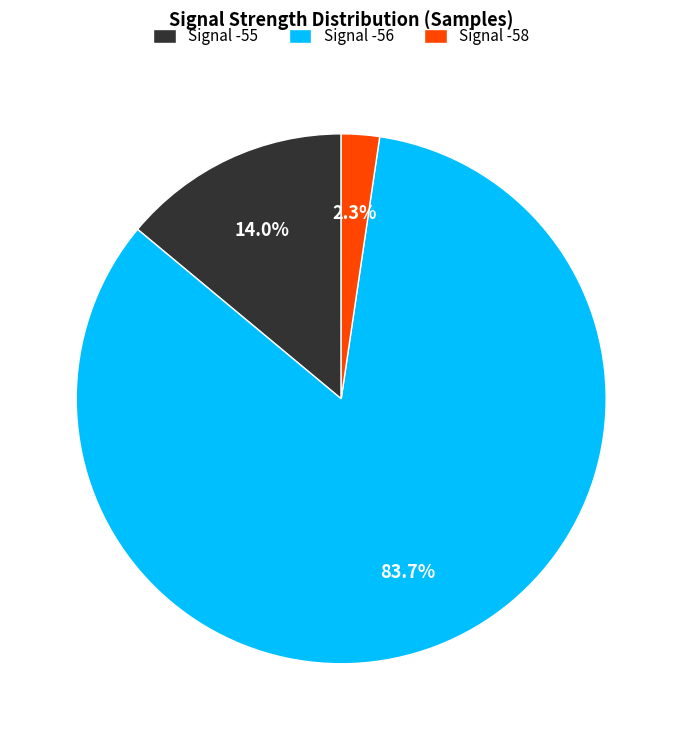

Count the number of slices in the pie.

3